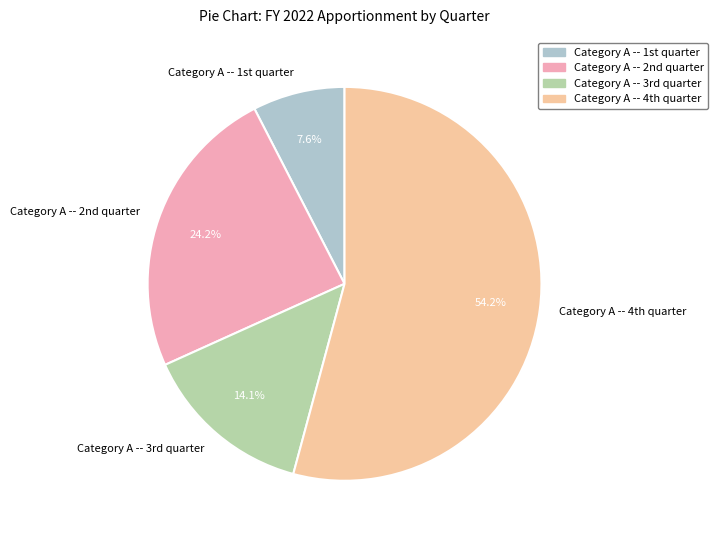

How many segments does this pie chart have?

4